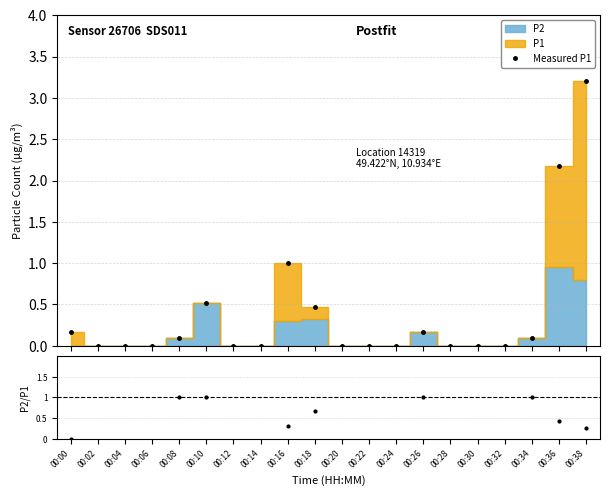

What is the difference between the maximum and minimum values in the P2/P1 series?

1.0